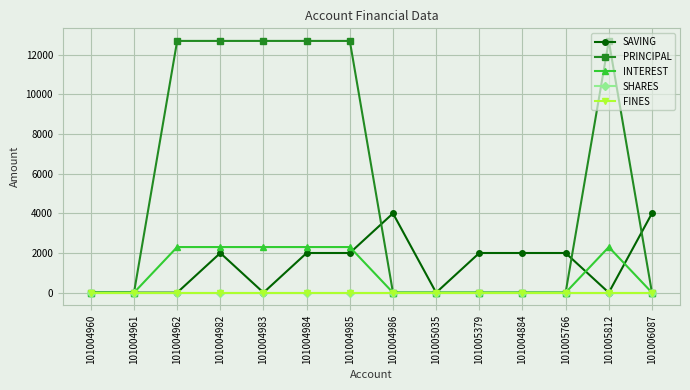

Which category has the highest value in the INTEREST series?

101004962